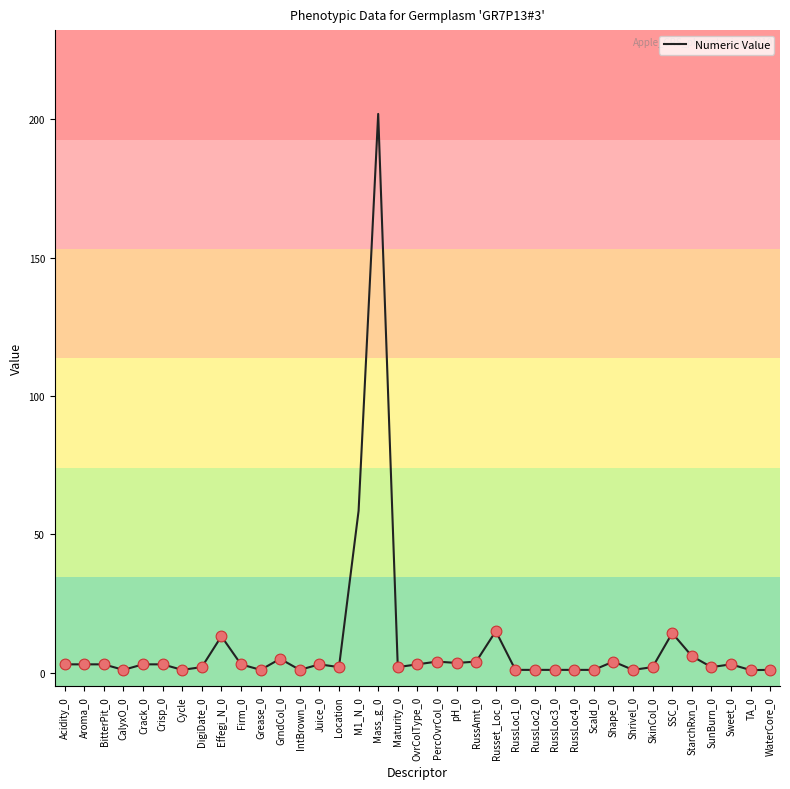

What is the change in value from IntBrown_0 to SunBurn_0?

+1.0